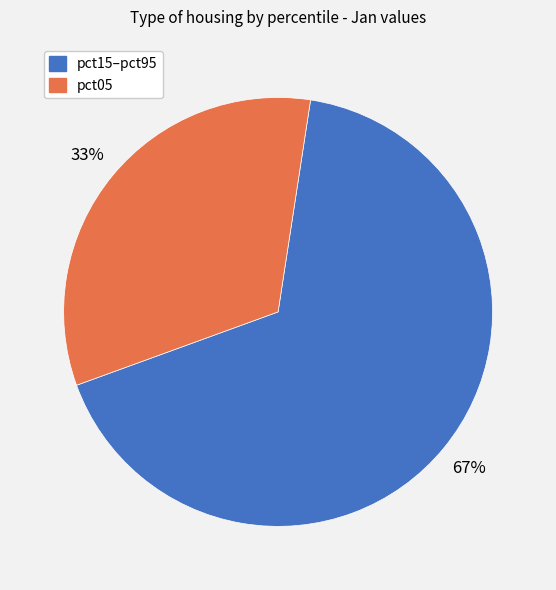

Is there any slice that represents more than half of the pie?

Yes